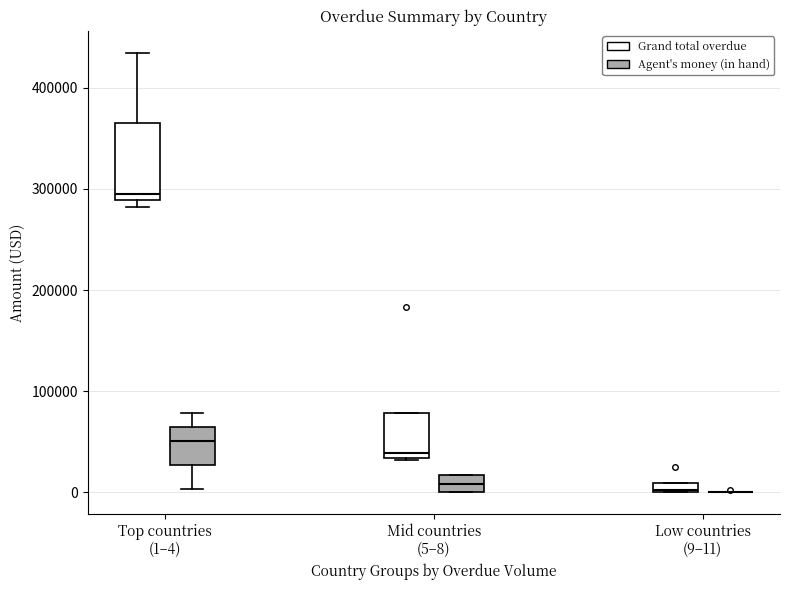

Which box is the tallest, from its lower edge to its upper edge?

Top countries (1–4) (Grand total overdue)